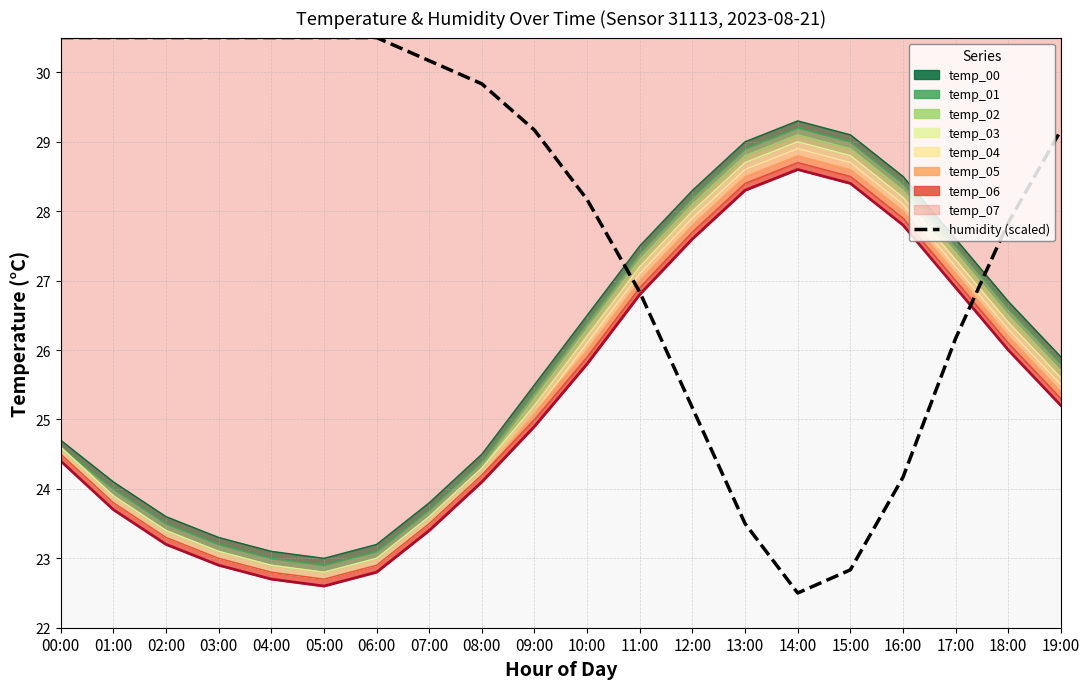

What is the approximate value at 17:00?

26.2